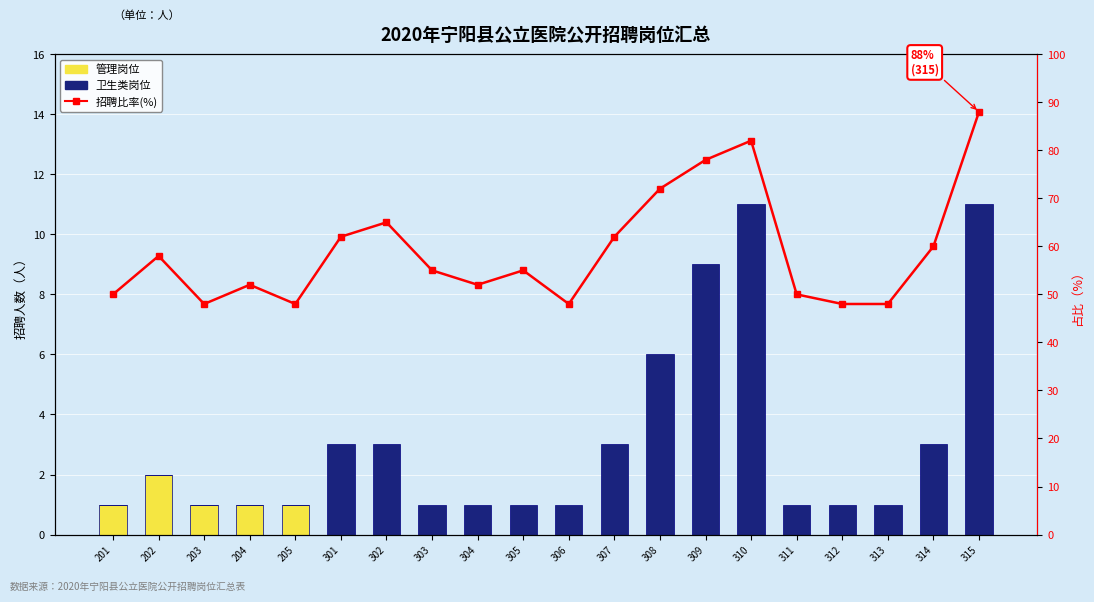

Rank the categories by 招聘比率(%) value from lowest to highest.

203, 205, 306, 312, 313, 201, 311, 204, 304, 303, 305, 202, 314, 301, 307, 302, 308, 309, 310, 315